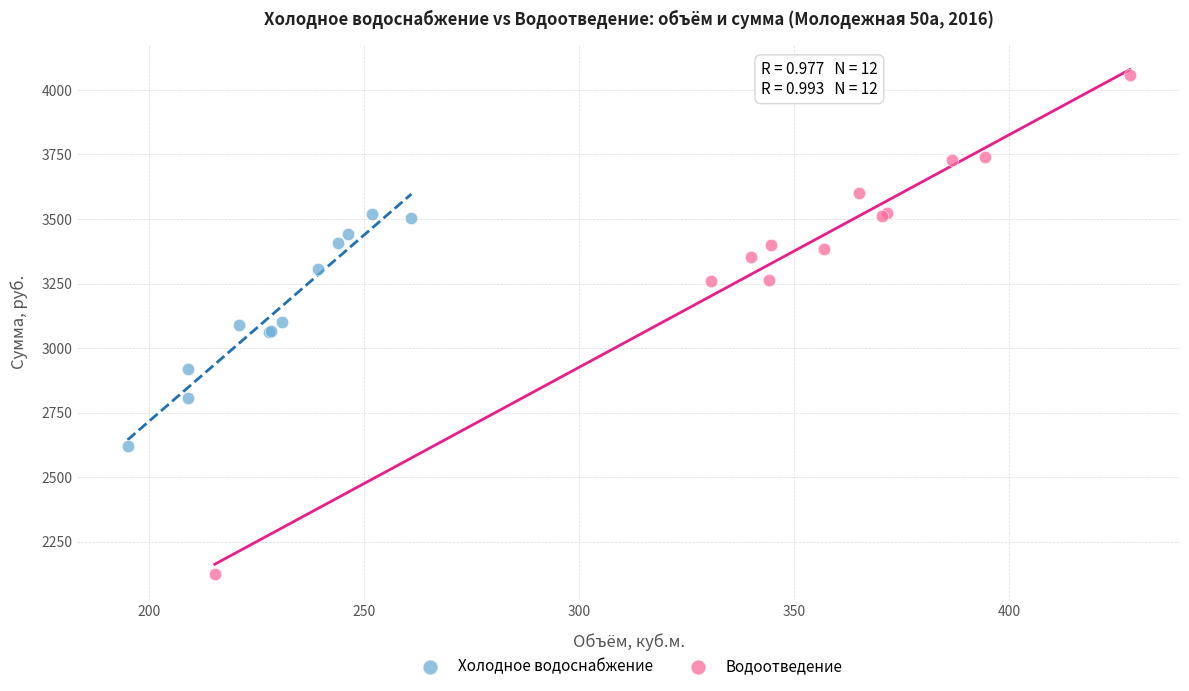

Which series contains the lowest Y value?

Водоотведение